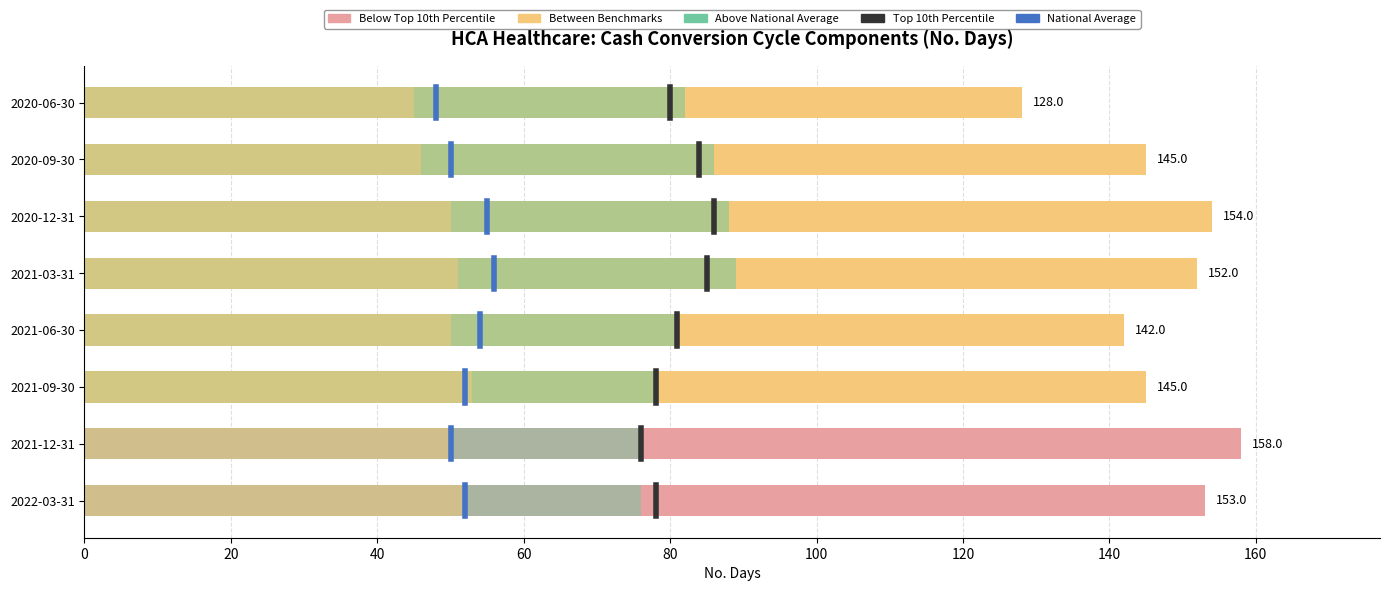

At how many categories does at least one series exceed 79?

8